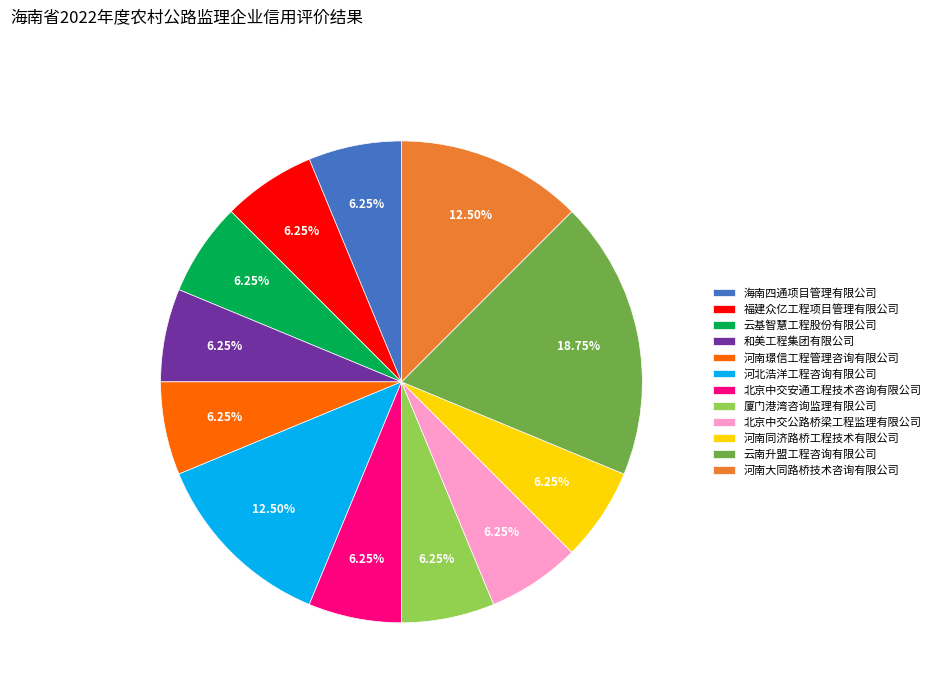

Count the number of slices in the pie.

12